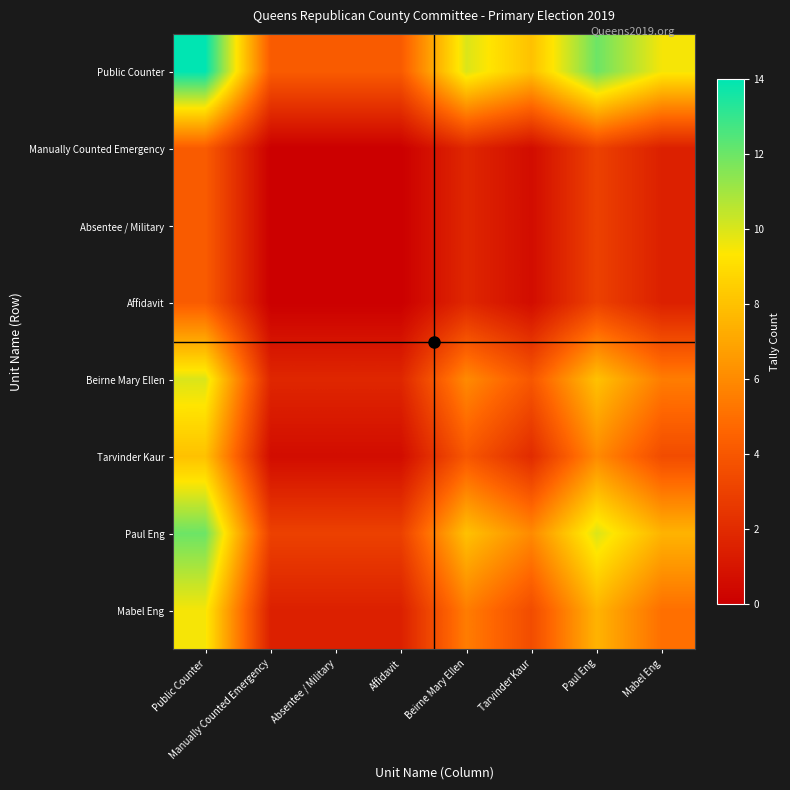

Which series has the largest total across all categories?

Public Counter